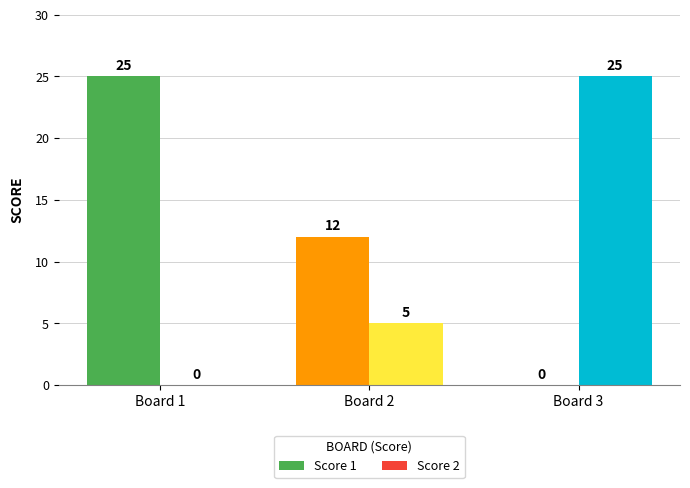

How many Score 2 values are between 0 and 25?

3